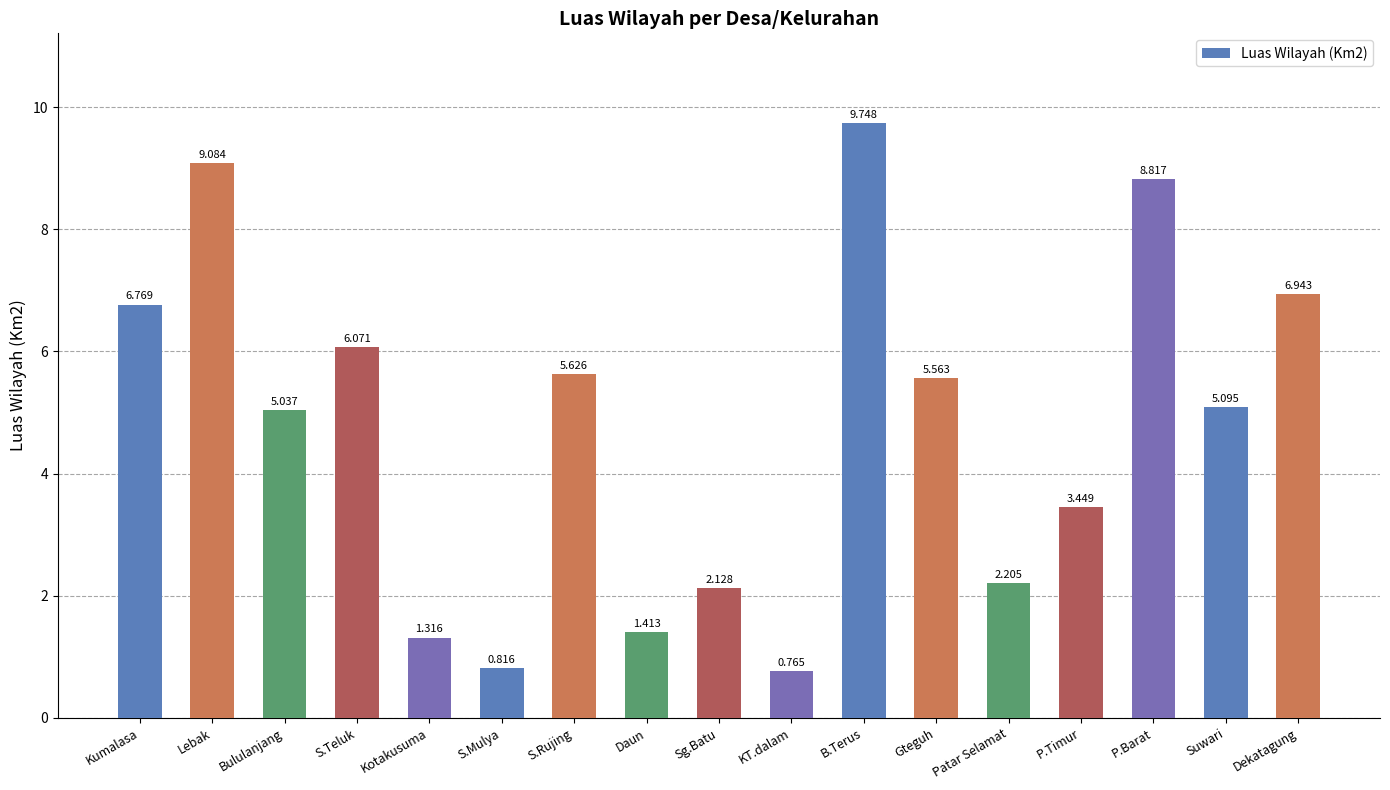

What position from the left is Gteguh?

12